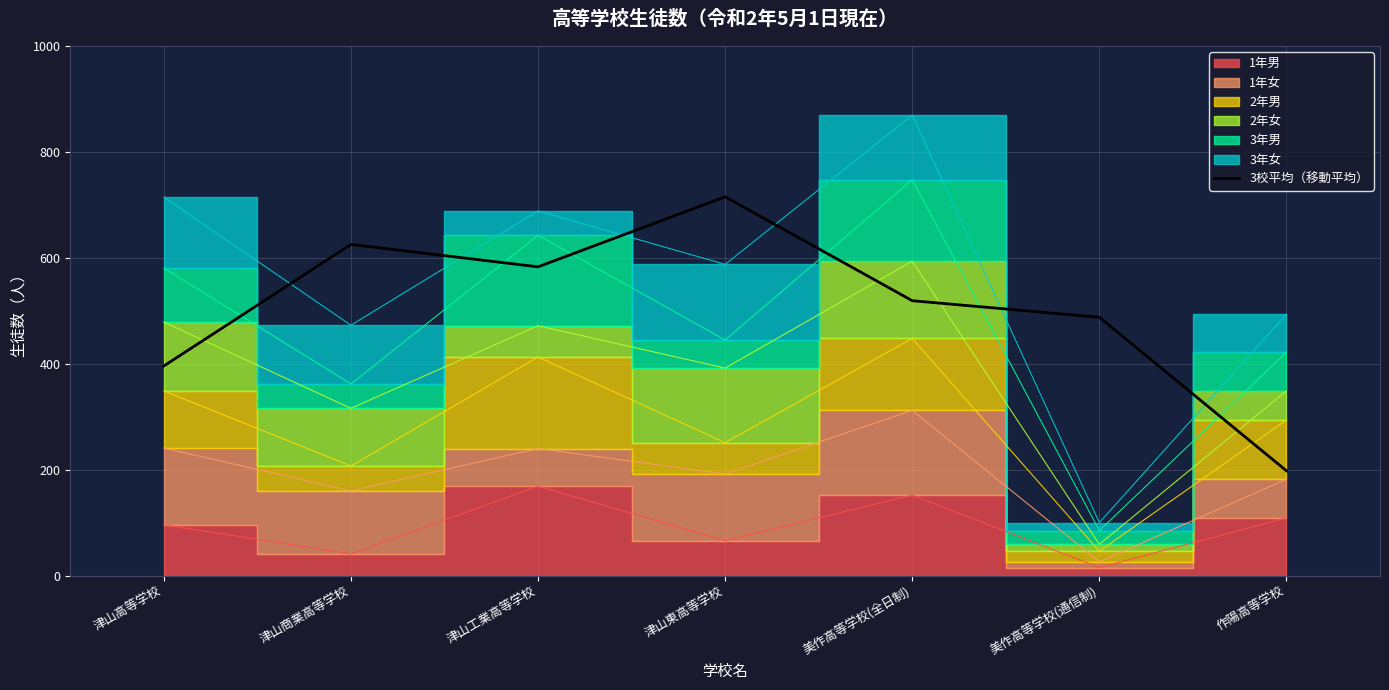

What is the sum of all values?

3526.0